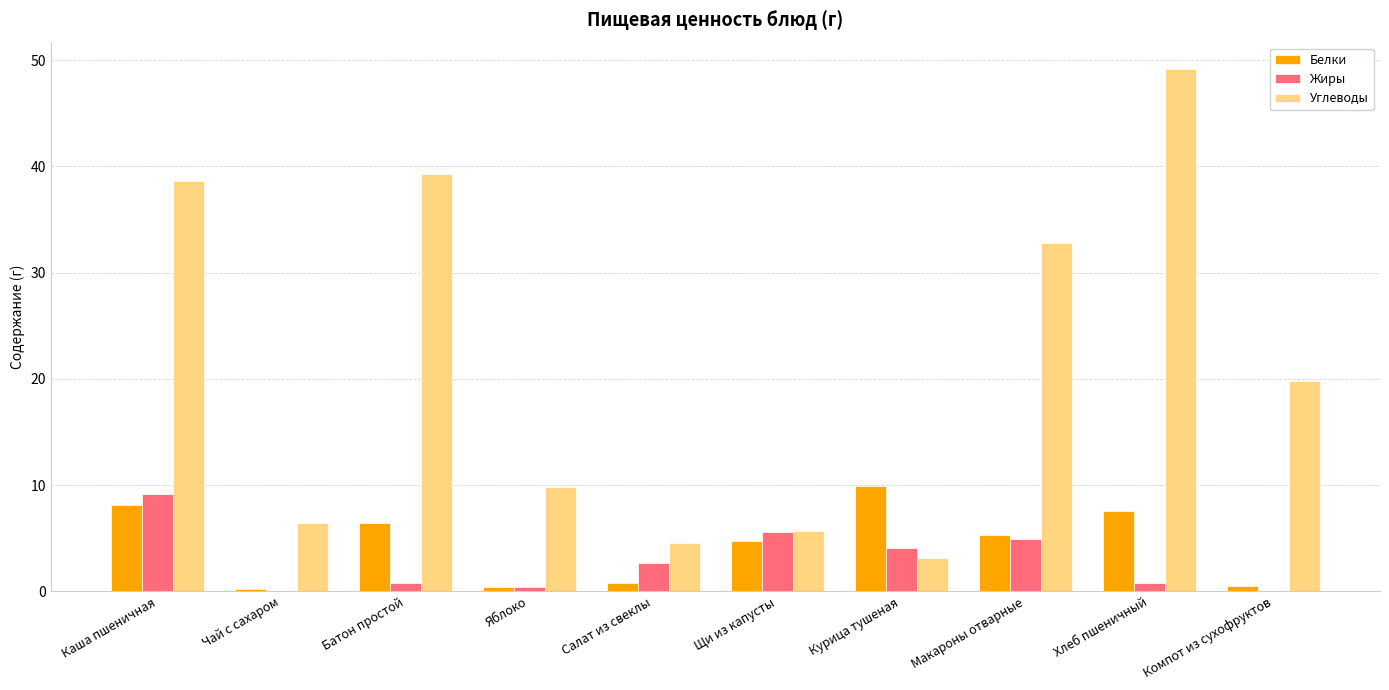

What is the sum of the Белки values at Салат из свеклы and Курица тушеная?

10.7